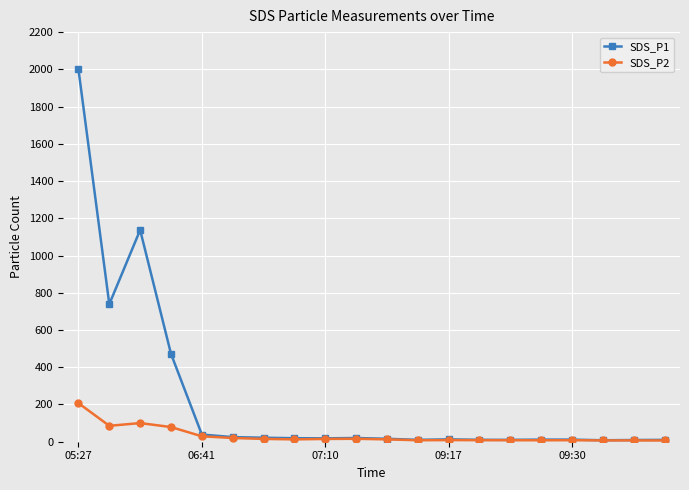

Which series has the largest range (max minus min)?

SDS_P1